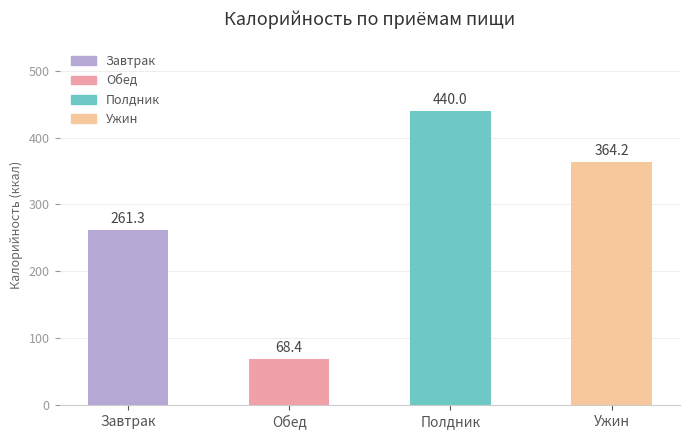

How many series are shown in this chart?

1